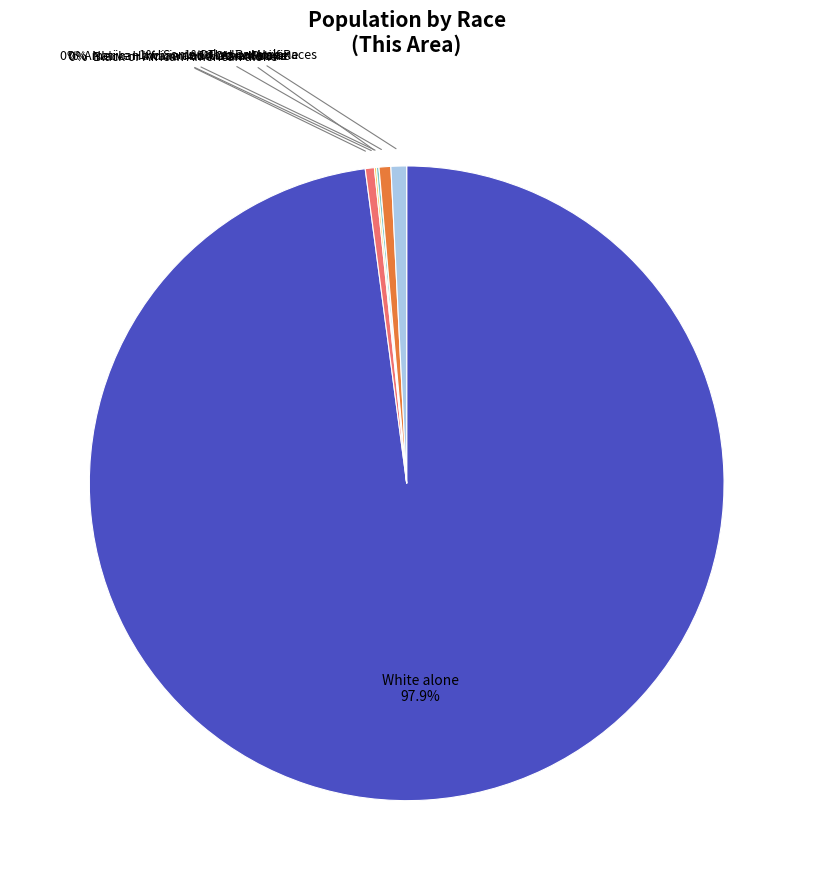

Which has a higher value, White alone or Some Other Race alone?

White alone